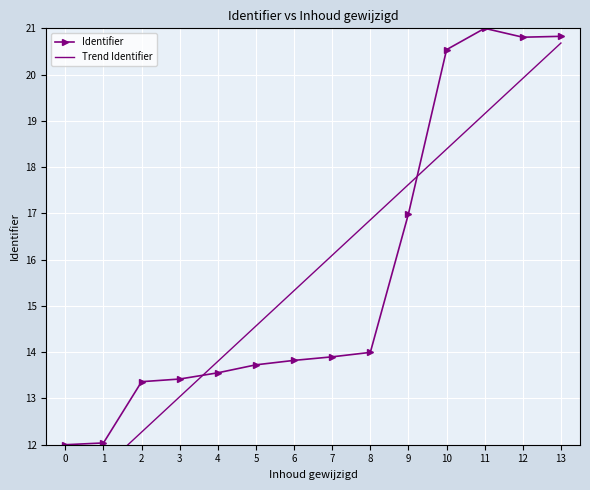

What is the total value across all series at 2?

25.6